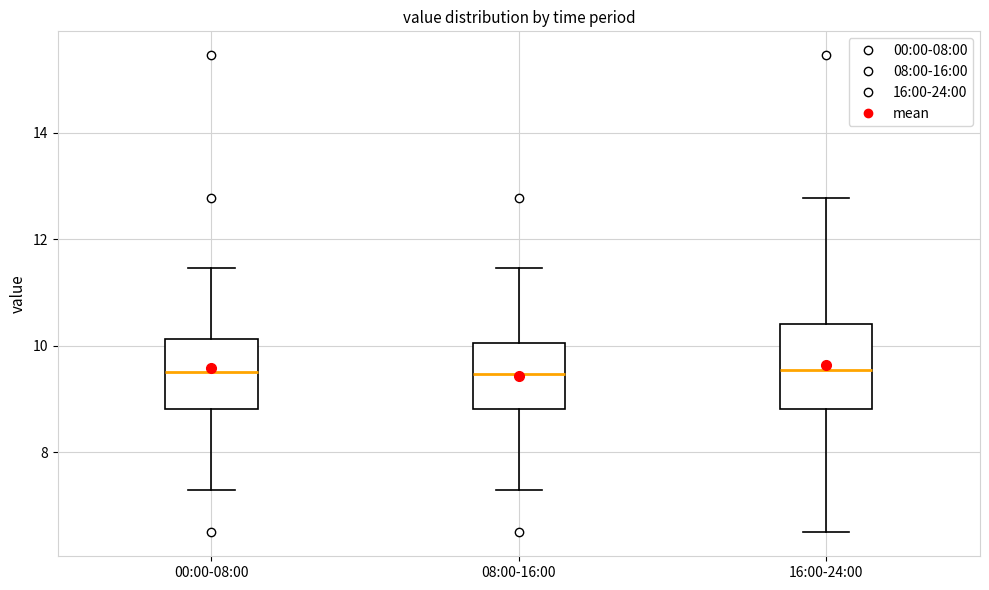

Which box is the tallest, from its lower edge to its upper edge?

16:00-24:00